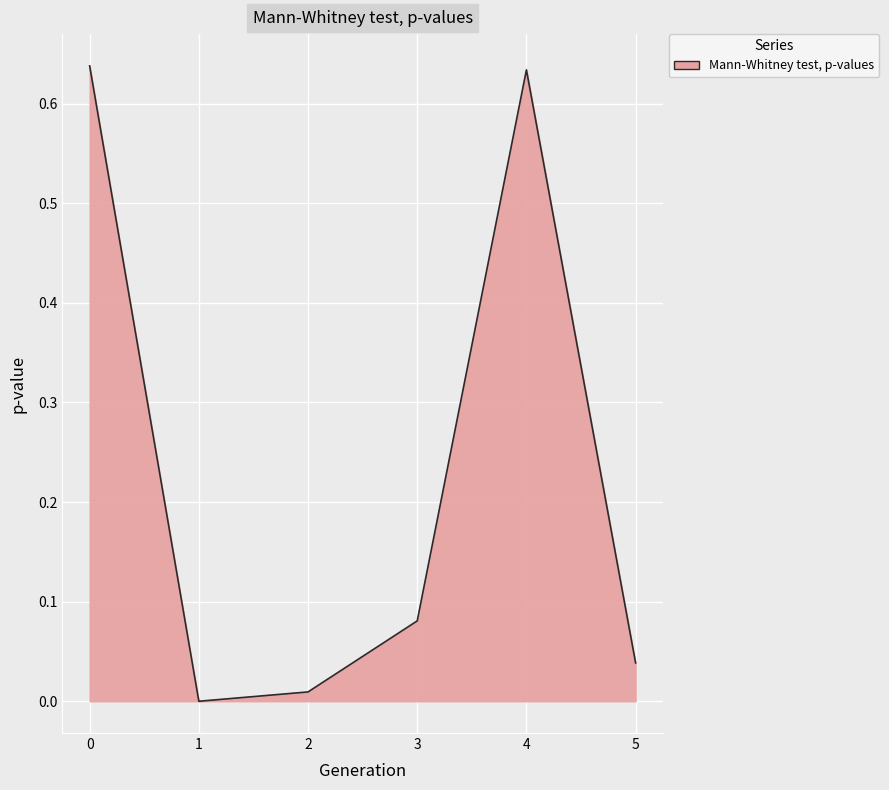

How many lines are shown in the chart?

1